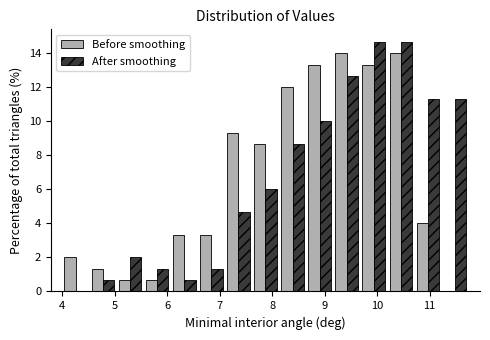

Reading left to right, transcribe this chart: for each range on the x-axis, give the height of each series' bar. Neither the bar edges nor the heights are printed on the chart, so give them approximately, as read against the axes.

4.0 to 4.5: Before smoothing=2.0	After smoothing=0
4.5 to 5.0: Before smoothing=1.4	After smoothing=0.6
5.0 to 5.5: Before smoothing=0.6	After smoothing=2.0
5.5 to 6.1: Before smoothing=0.6	After smoothing=1.4
6.1 to 6.6: Before smoothing=3.4	After smoothing=0.6
6.6 to 7.1: Before smoothing=3.4	After smoothing=1.4
7.1 to 7.6: Before smoothing=9.4	After smoothing=4.6
7.6 to 8.1: Before smoothing=8.6	After smoothing=6.0
8.1 to 8.6: Before smoothing=12.0	After smoothing=8.6
8.6 to 9.2: Before smoothing=13.4	After smoothing=10.0
9.2 to 9.7: Before smoothing=14.0	After smoothing=12.6
9.7 to 10.2: Before smoothing=13.4	After smoothing=14.6
10.2 to 10.7: Before smoothing=14.0	After smoothing=14.6
10.7 to 11.2: Before smoothing=4.0	After smoothing=11.4
11.2 to 11.7: Before smoothing=0	After smoothing=11.4